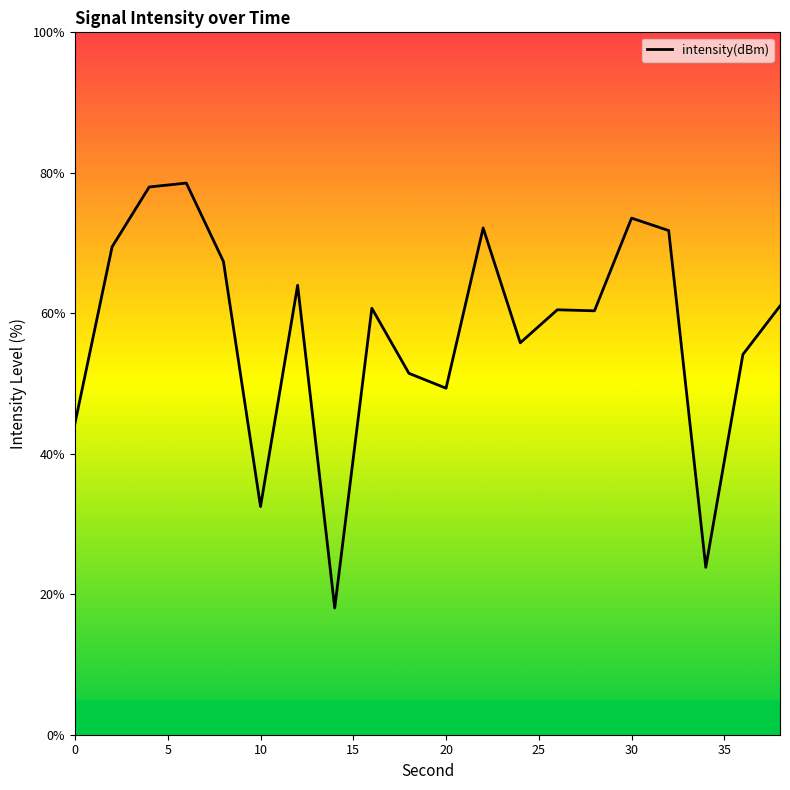

Is this an area chart (filled region under the line)?

No